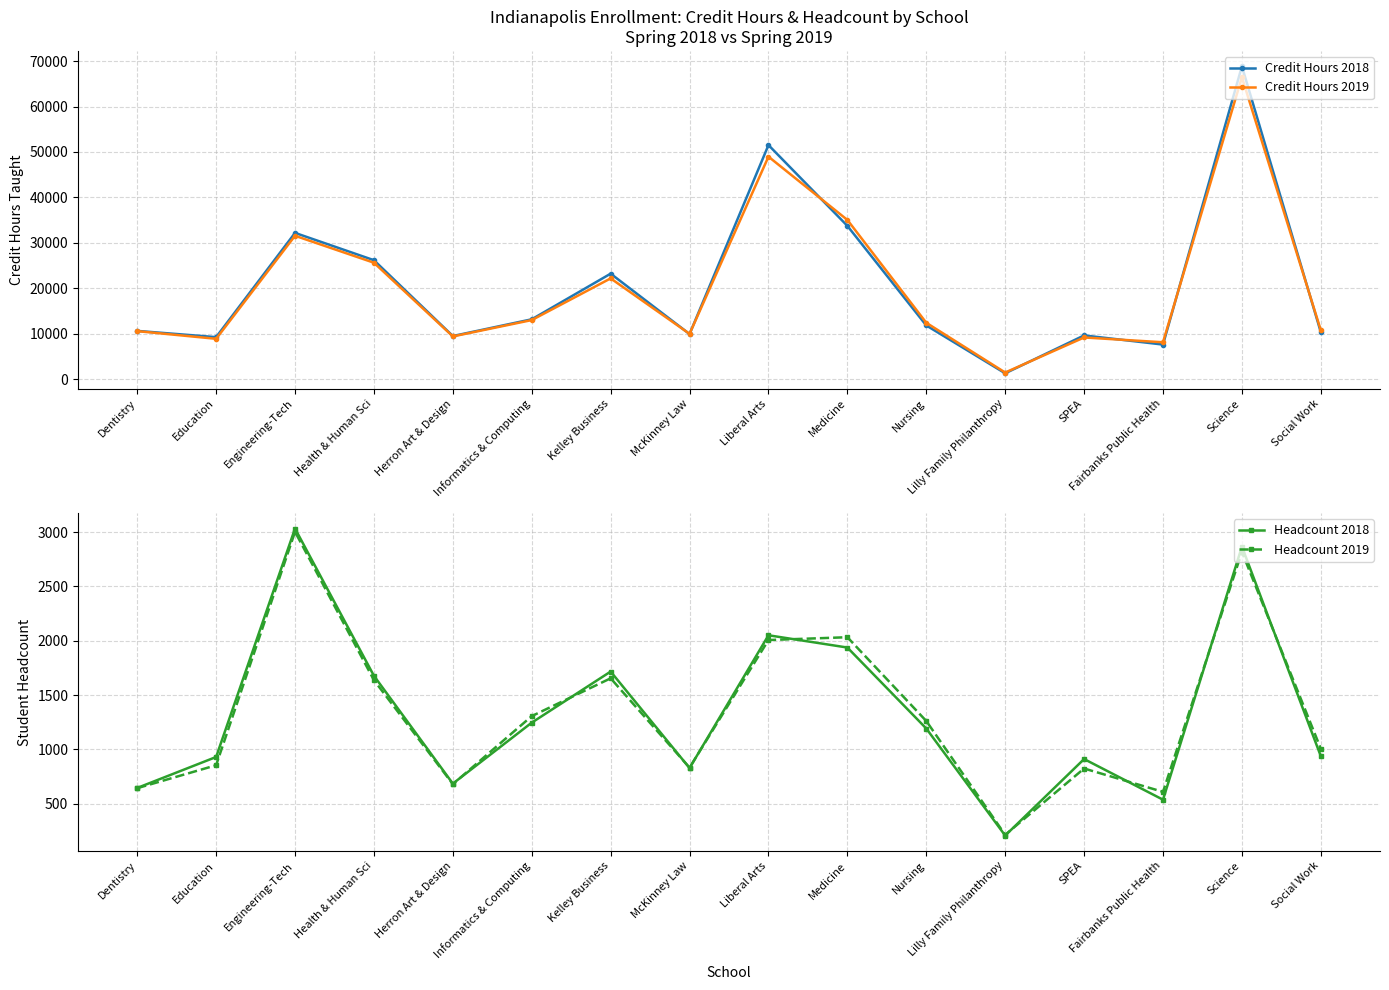

The Credit Hours 2018 series shows 11770.8 at Health & Human Sci. True or false?

False